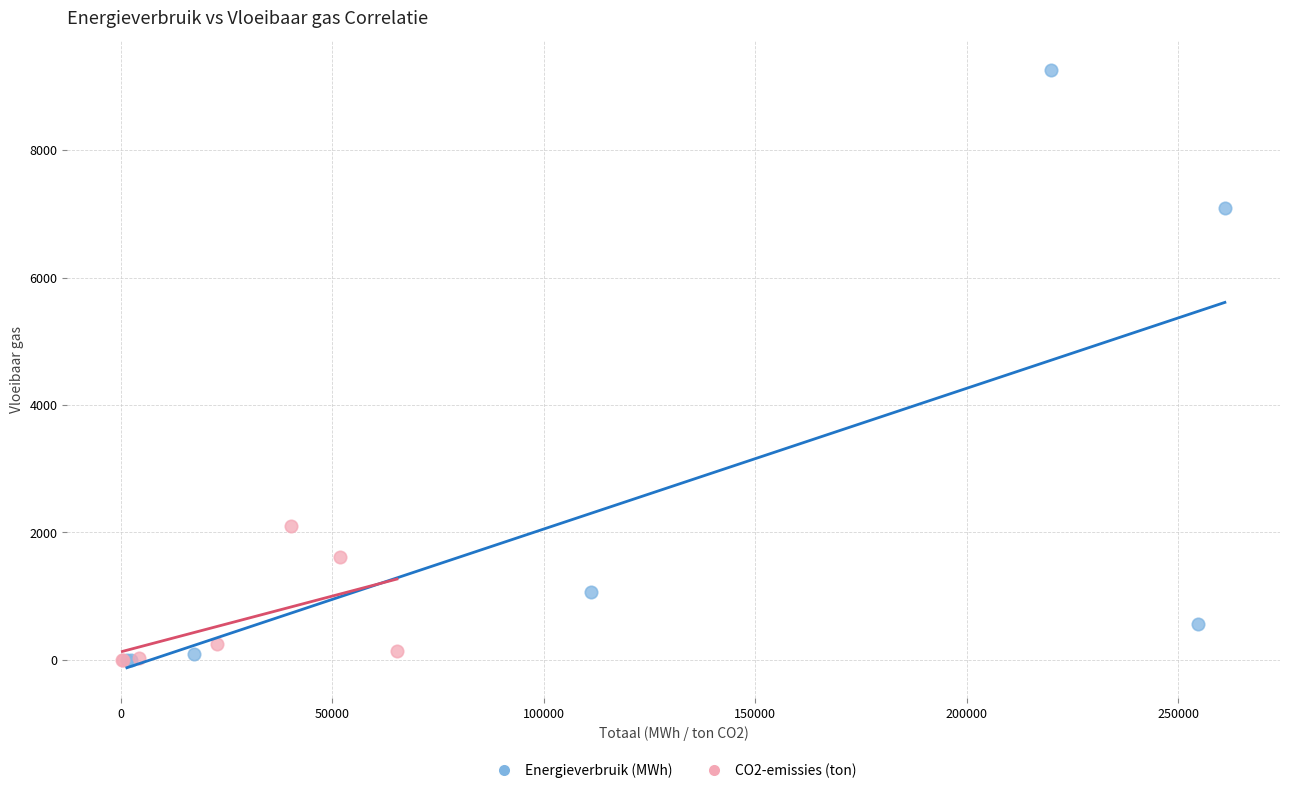

Which series has the largest Y range (max minus min)?

Energieverbruik (MWh)